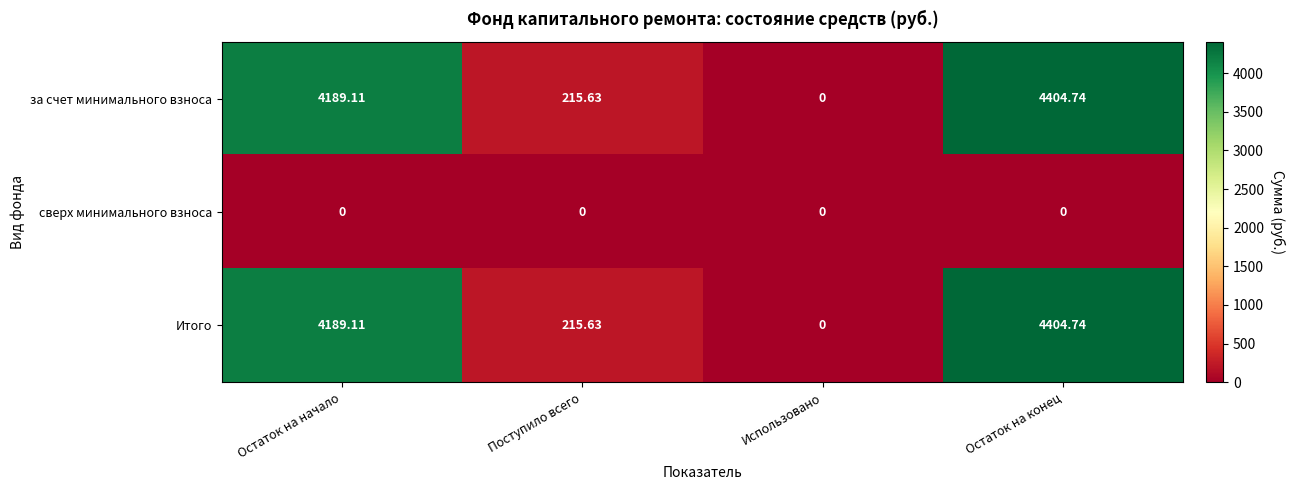

At which label does Итого first exceed 4189?

Остаток на начало